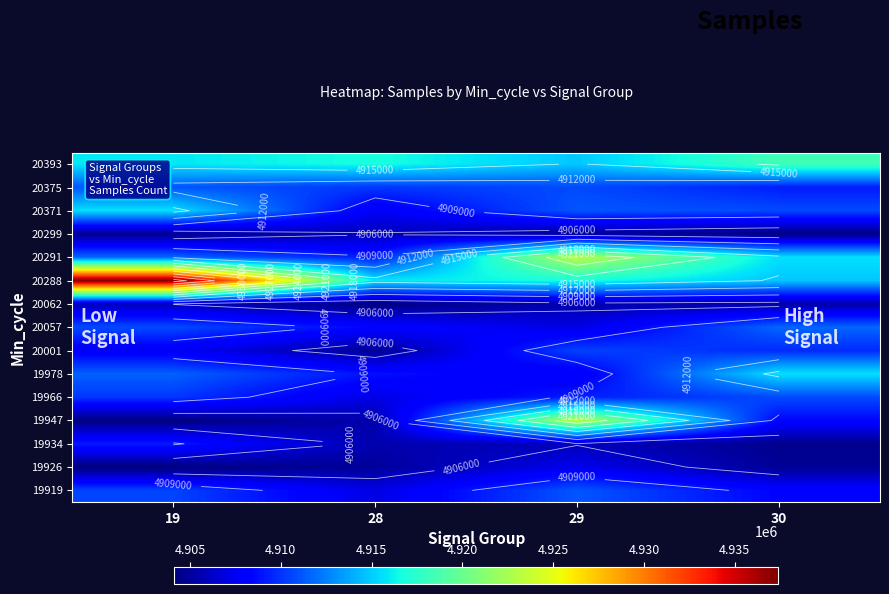

Which has a higher value, 28 or 19?

19